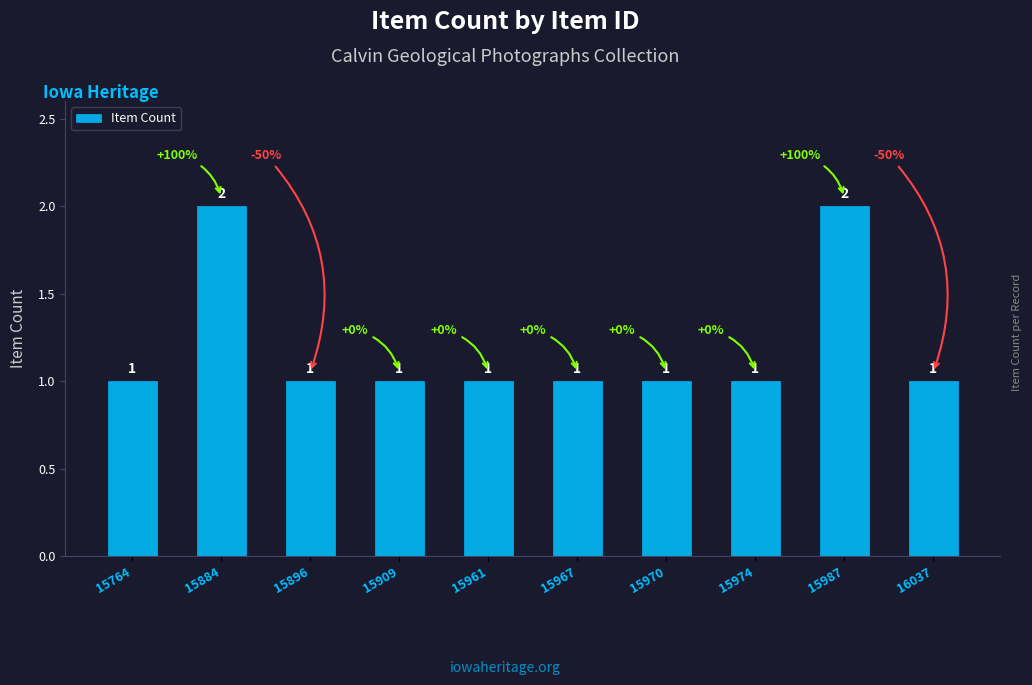

Count the values in the range 1 to 2.

10